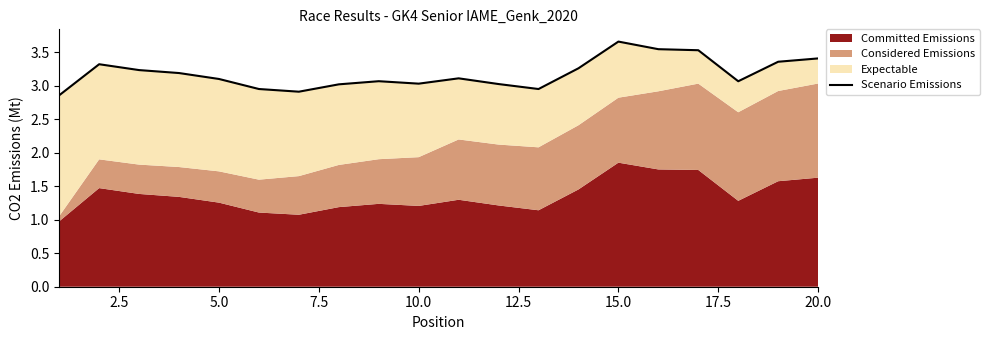

What is the difference between the maximum and minimum values?

0.8